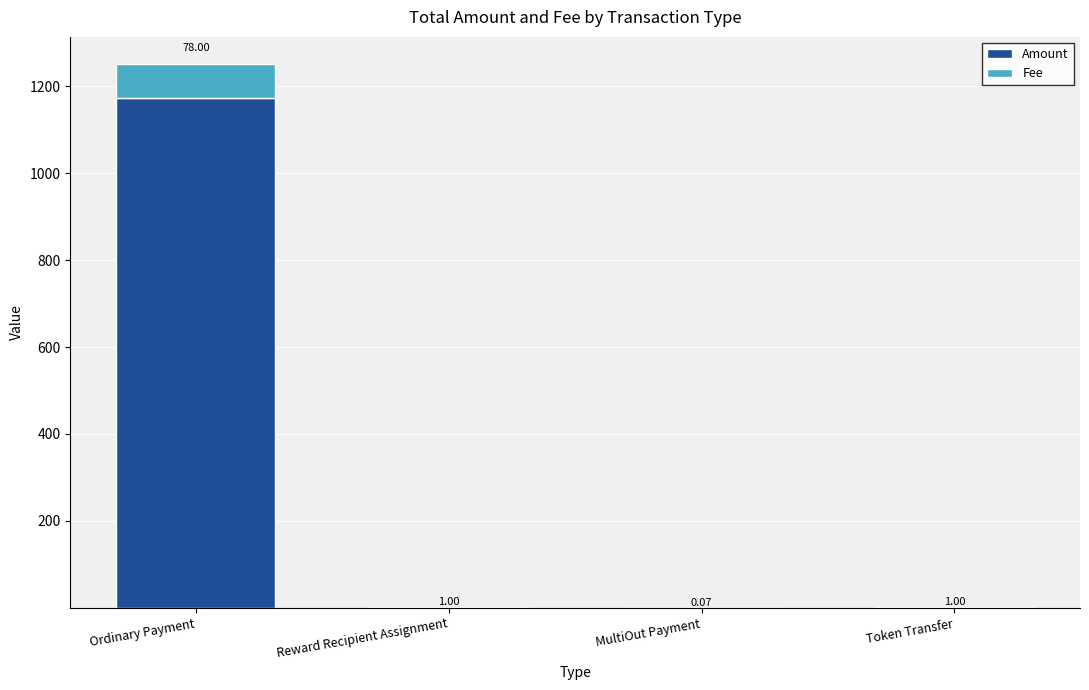

At which category is the sum across all series the highest?

Ordinary Payment